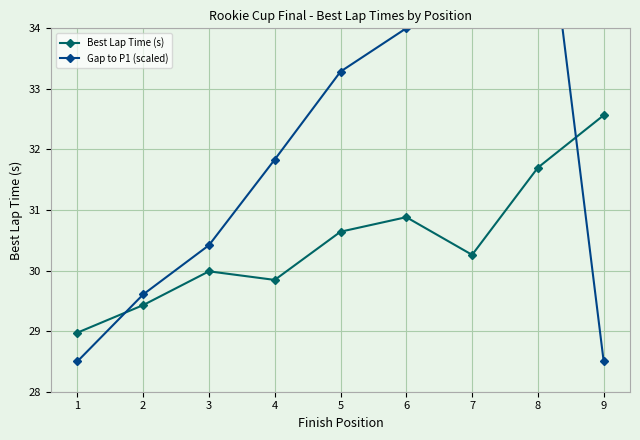

At which category is the sum across all series the highest?

8